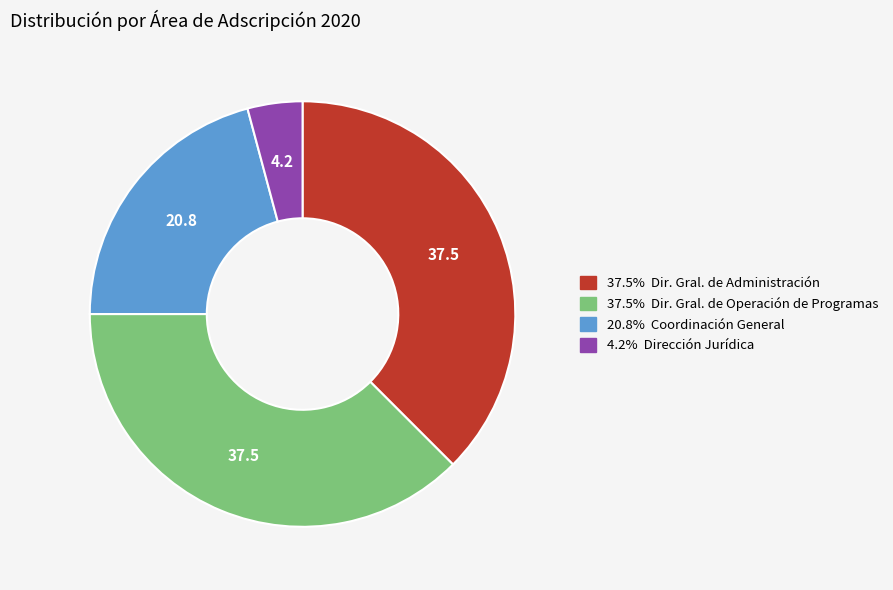

Is there any slice that represents more than half of the pie?

No